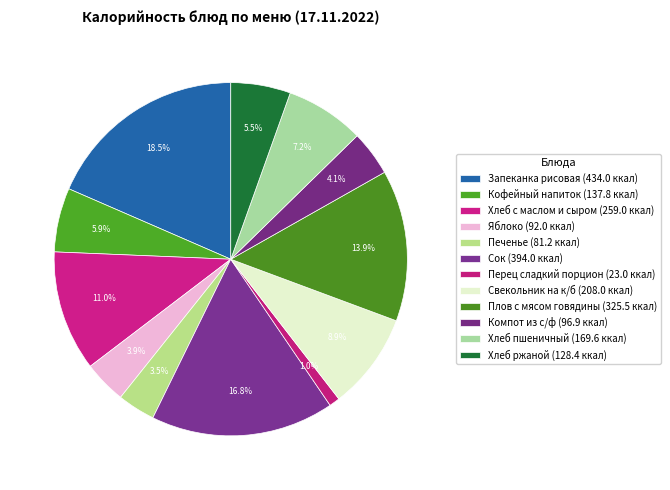

How many slices are in this pie chart?

12